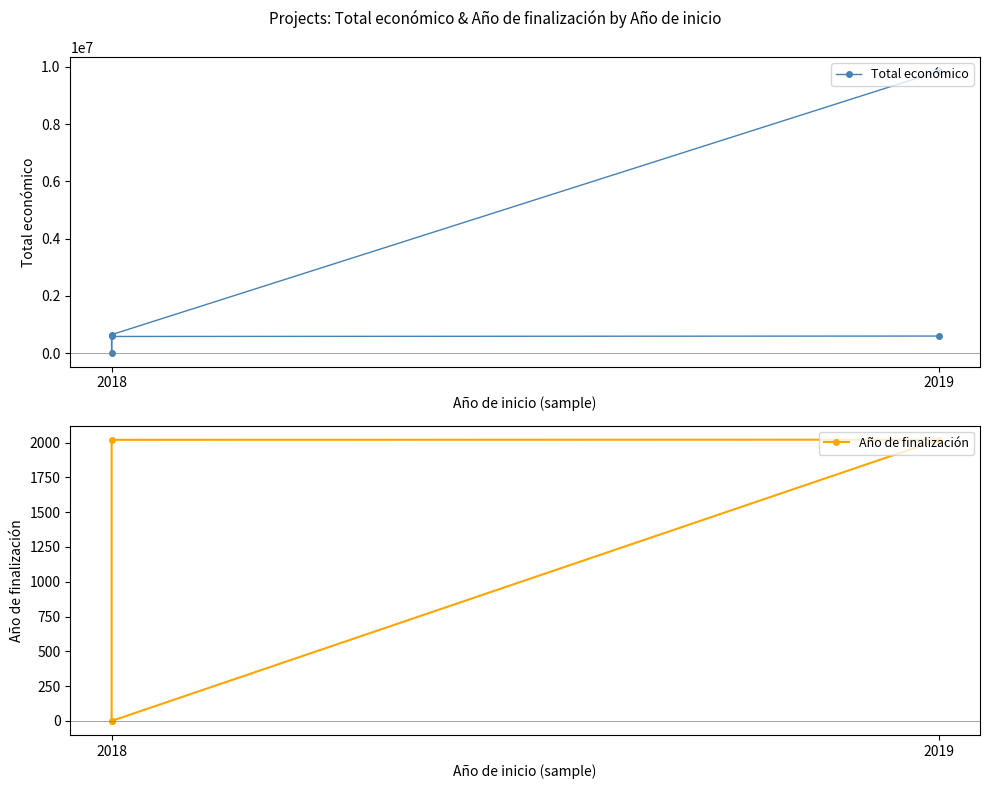

True or false: Total económico has more than 2 points higher than both neighbors.

False